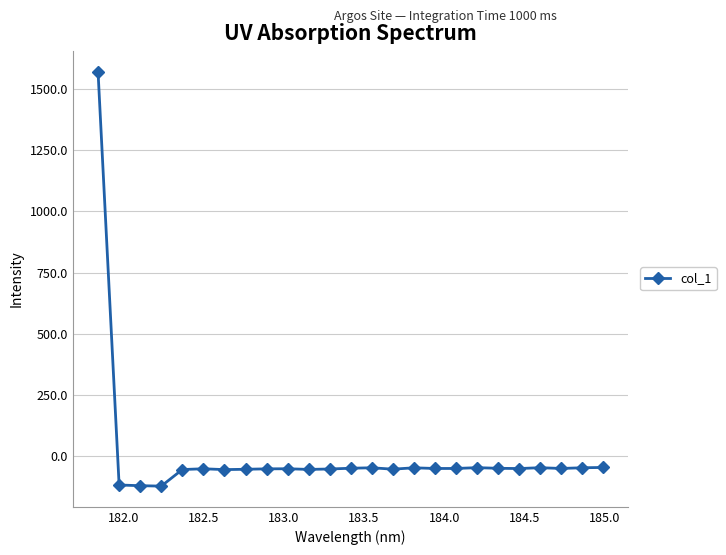

Does the chart display data point markers on the line(s)?

Yes